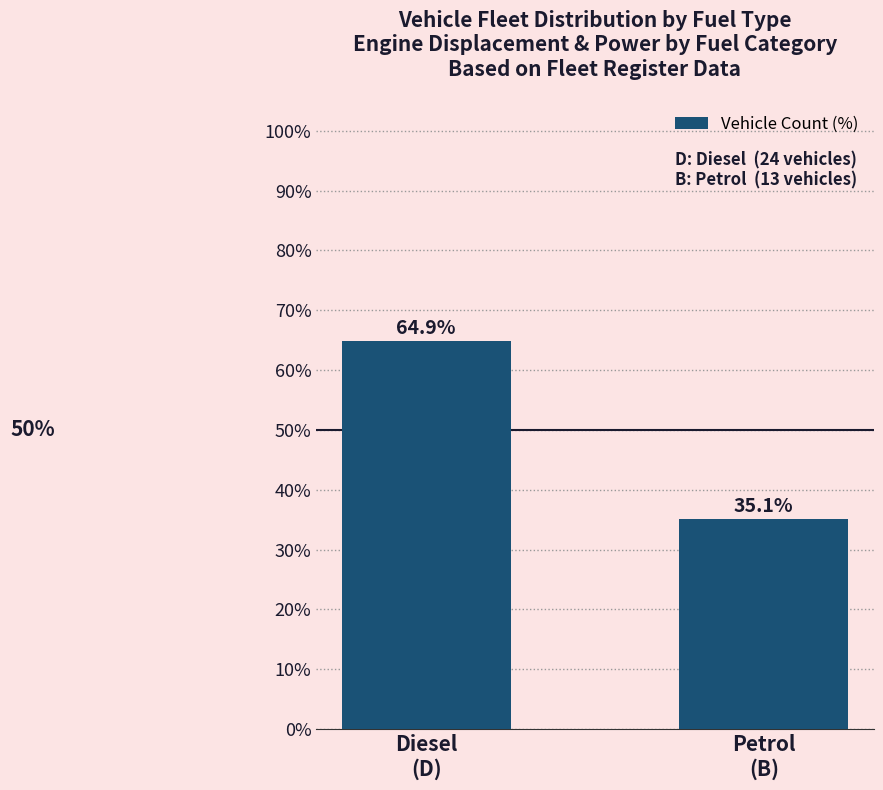

What is the value of the 1st bar from the left?

64.9